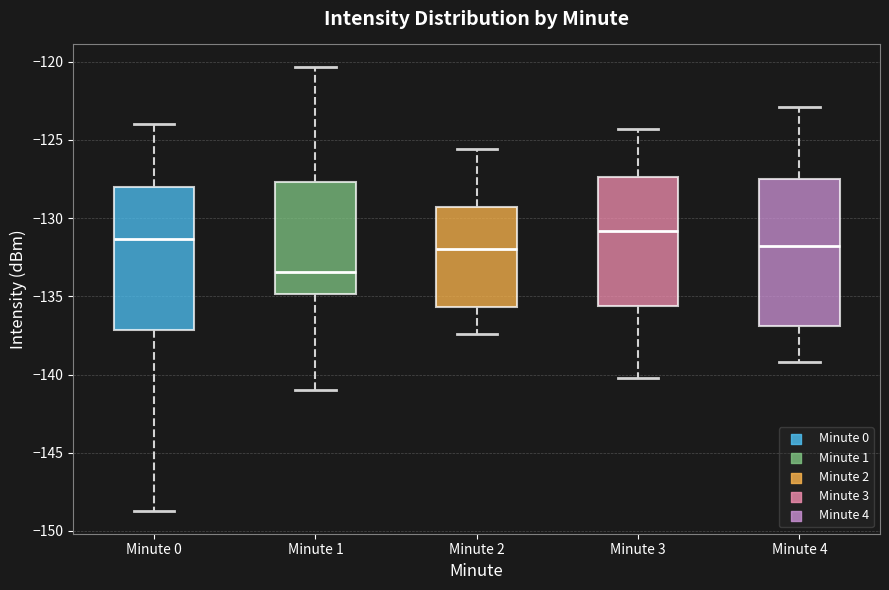

Where is the upper edge of the box for Minute 0 on the y-axis? The values are not printed on the chart, so give them approximately, as read against the axis.

-128.0